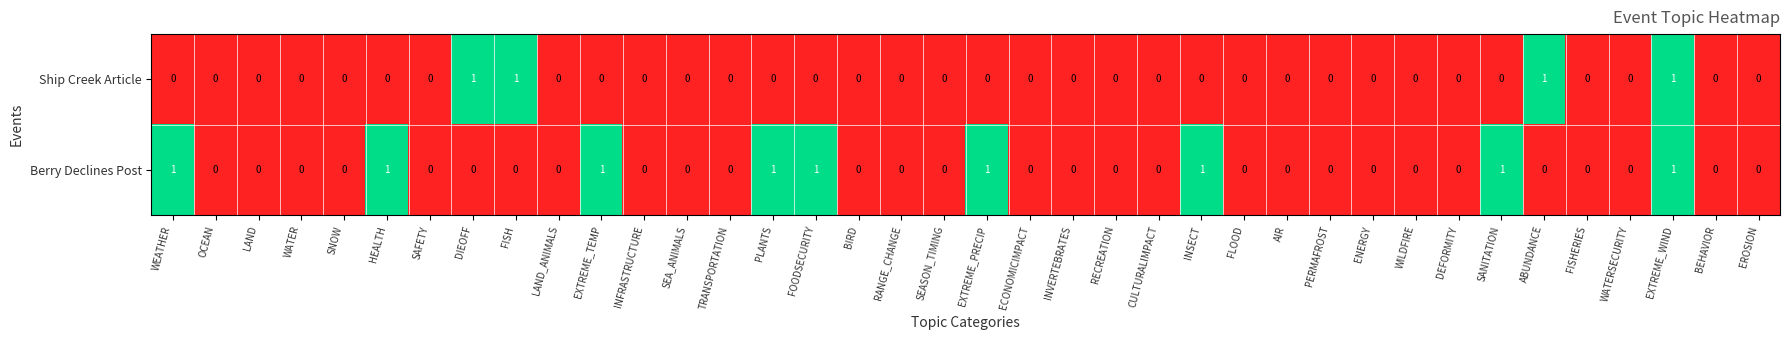

Which series has the largest total across all categories?

Berry Declines Post